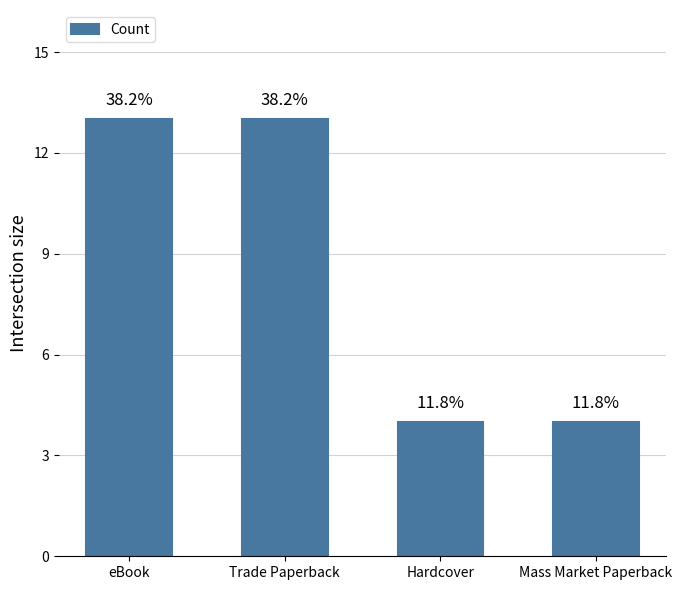

Is it true that the value at Mass Market Paperback is 3?

False